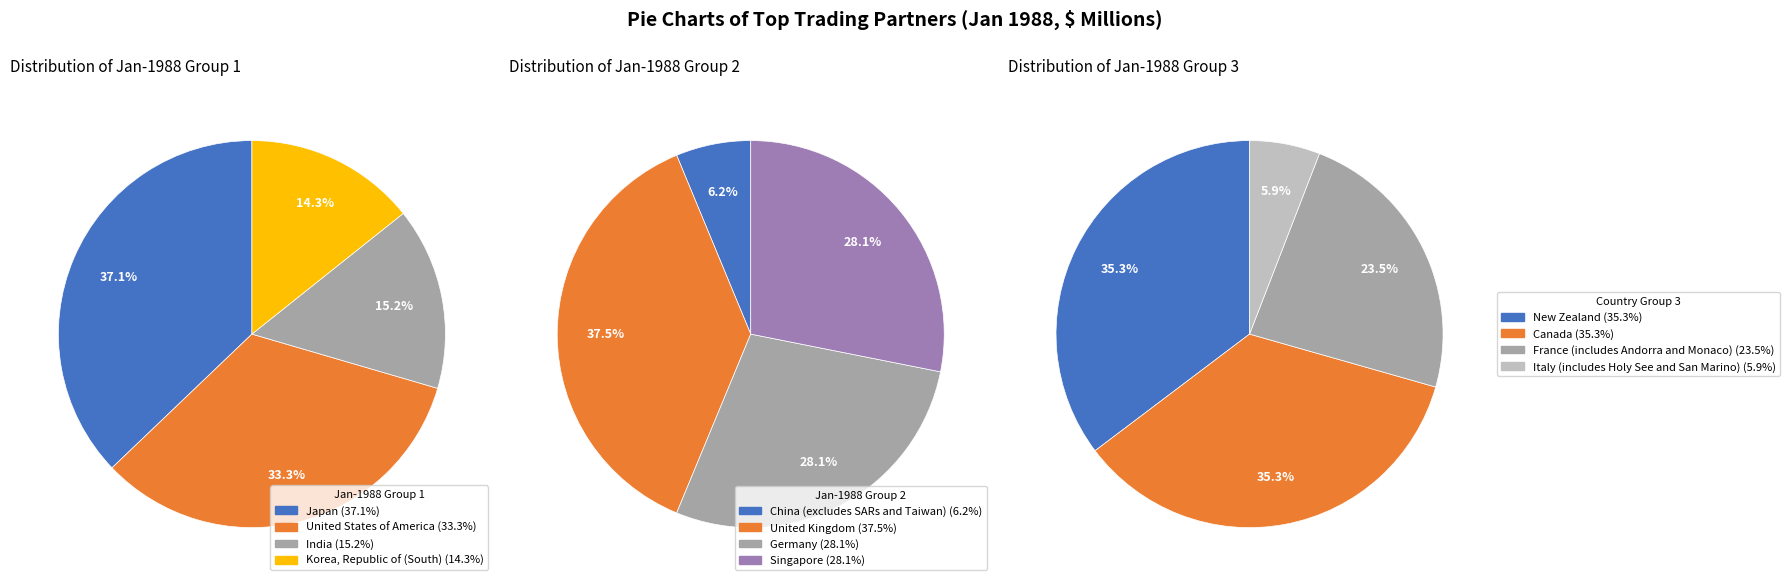

Which slice is the smallest?

Italy (includes Holy See and San Marino)